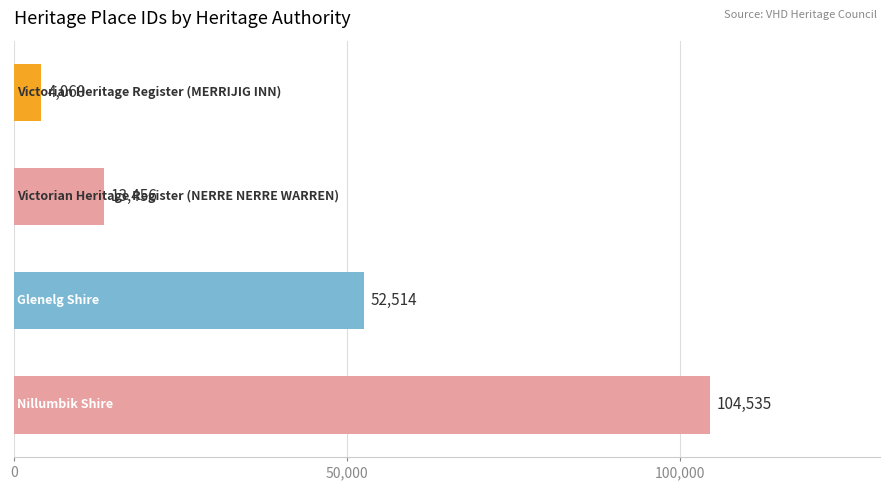

What is the greatest value displayed?

104535